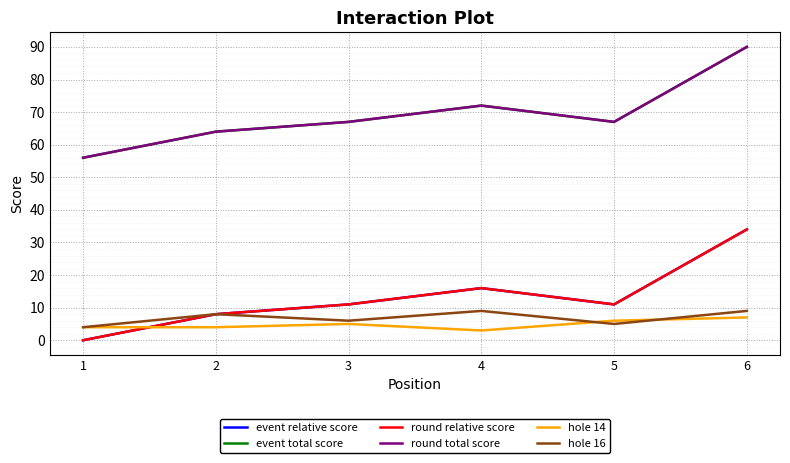

In event relative score, how many points are lower than both neighbors (excluding endpoints)?

1